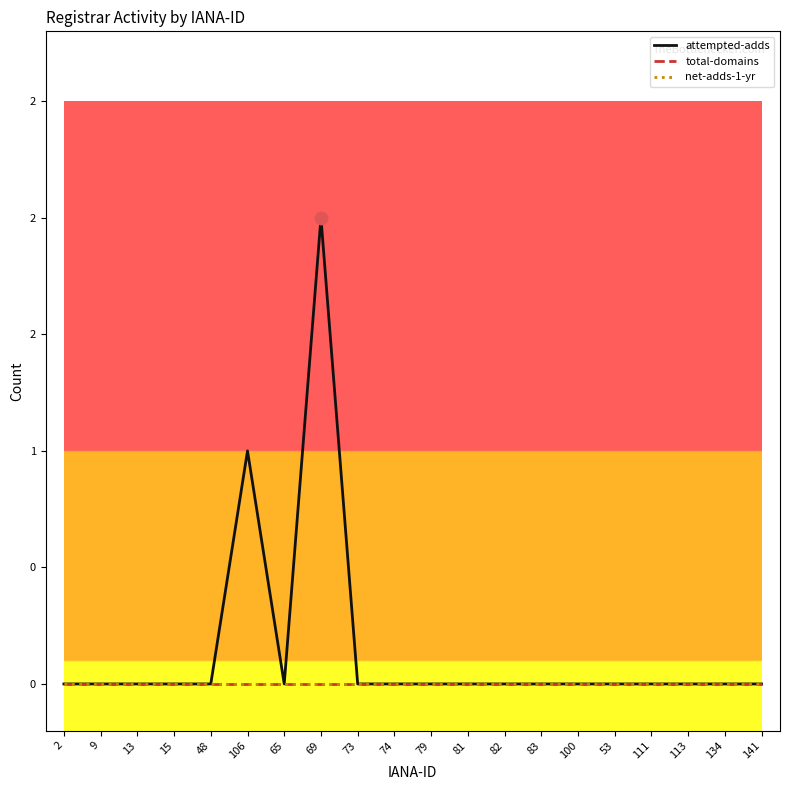

Is this an area chart (filled region under the line)?

No